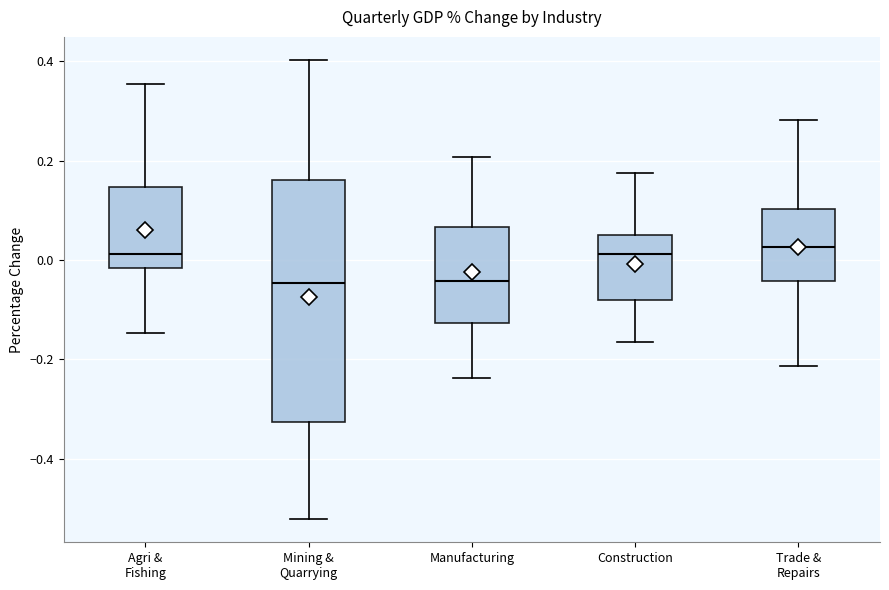

Reading left to right, read every box against the y-axis: the position of its median line, the range the box covers, and the ends of its whiskers. The values are not printed on the chart, so give them approximately, as read against the axis.

Agri & Fishing: median 0.02, box -0.02 to 0.14, whiskers -0.14 to 0.36
Mining & Quarrying: median -0.04, box -0.32 to 0.16, whiskers -0.52 to 0.40
Manufacturing: median -0.04, box -0.12 to 0.06, whiskers -0.24 to 0.20
Construction: median 0.02, box -0.08 to 0.06, whiskers -0.16 to 0.18
Trade & Repairs: median 0.02, box -0.04 to 0.10, whiskers -0.22 to 0.28